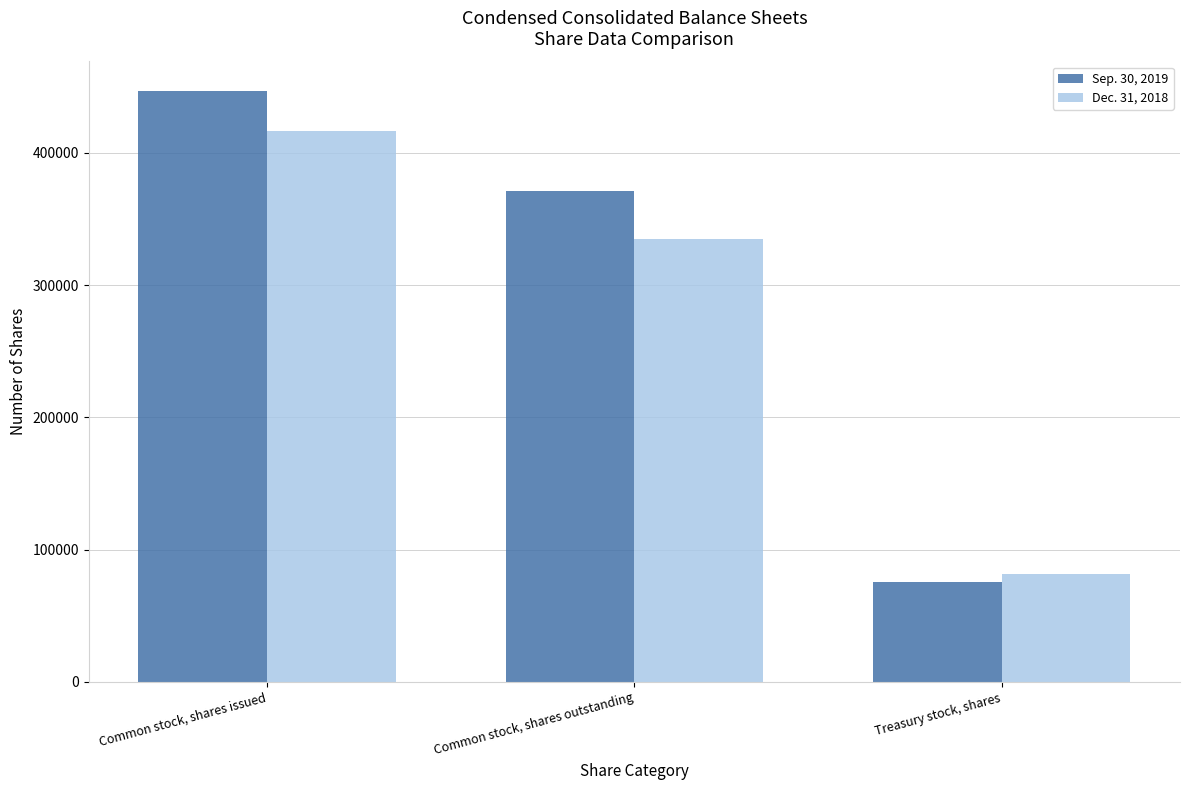

Reading left to right, extract all data points from this chart.

Sep. 30, 2019: 446757	371378	75379
Dec. 31, 2018: 416482	335233	81250